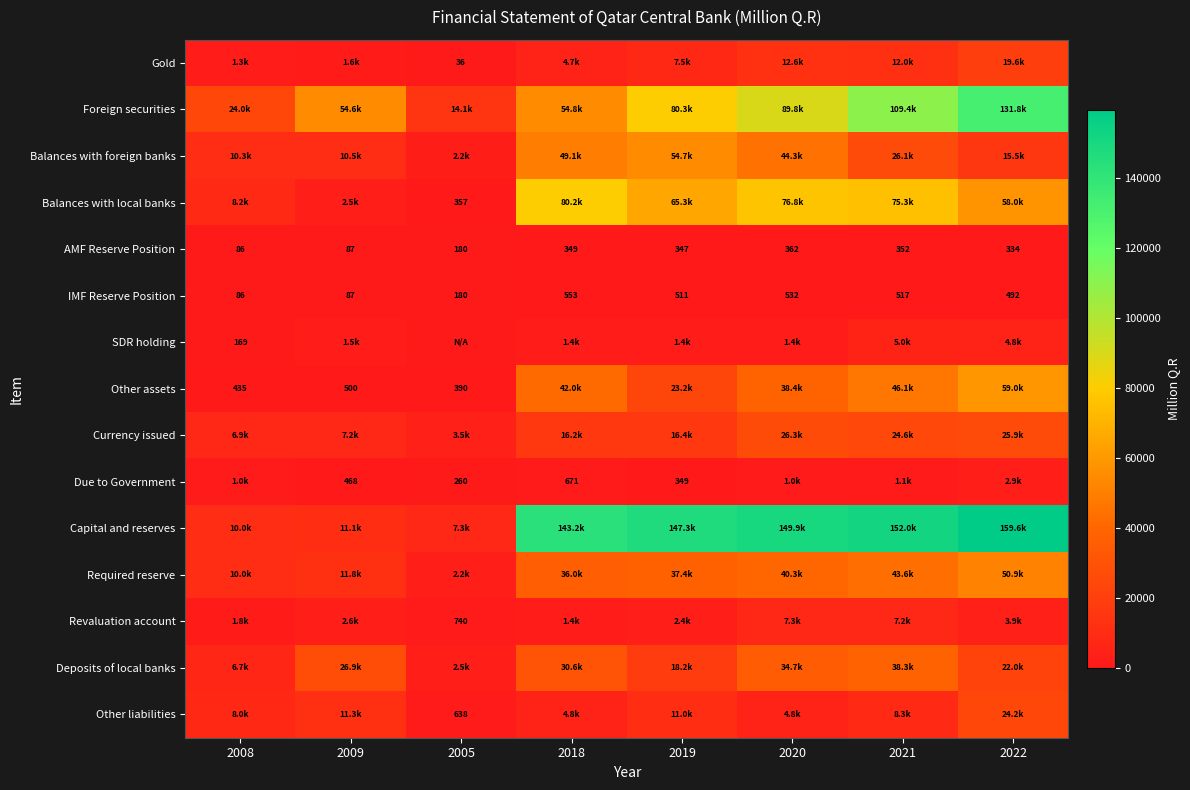

What is the total value across all series at 2019?

466272.1